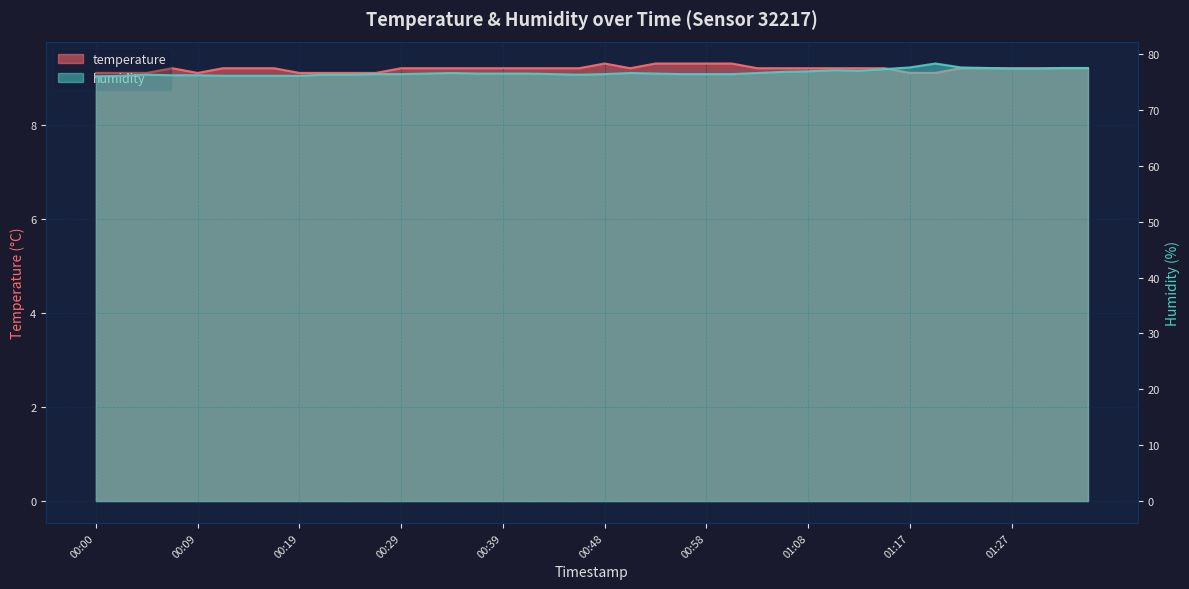

How many lines are shown in the chart?

2